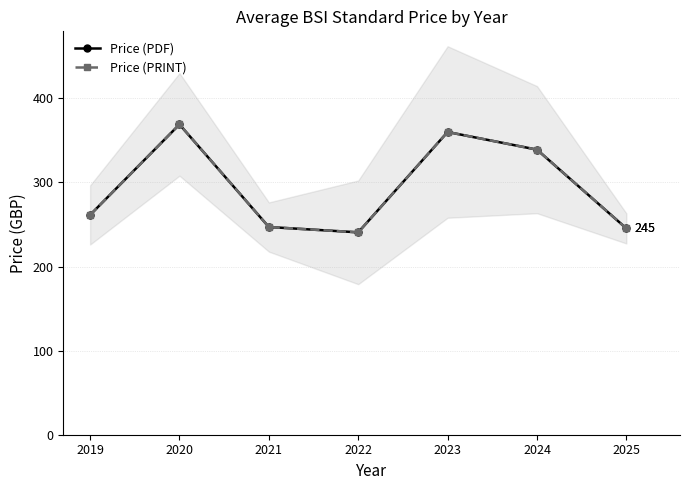

True or false: Price (PRINT) and Price (PDF) cross at least once.

False